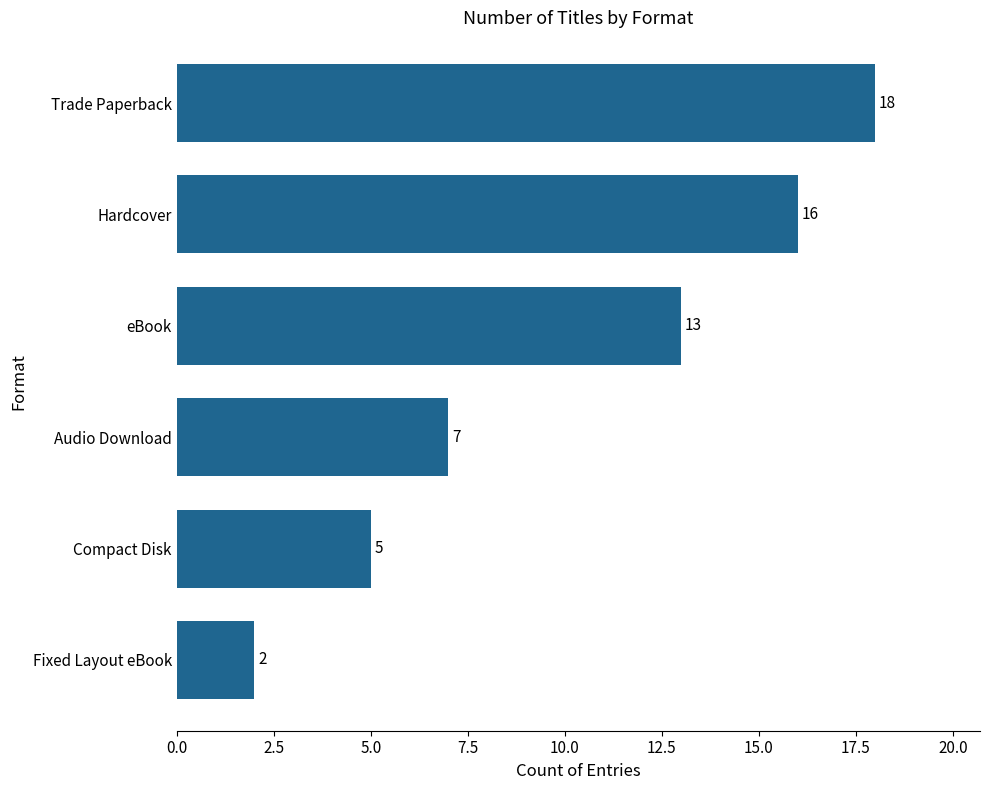

How many values are below 13?

3